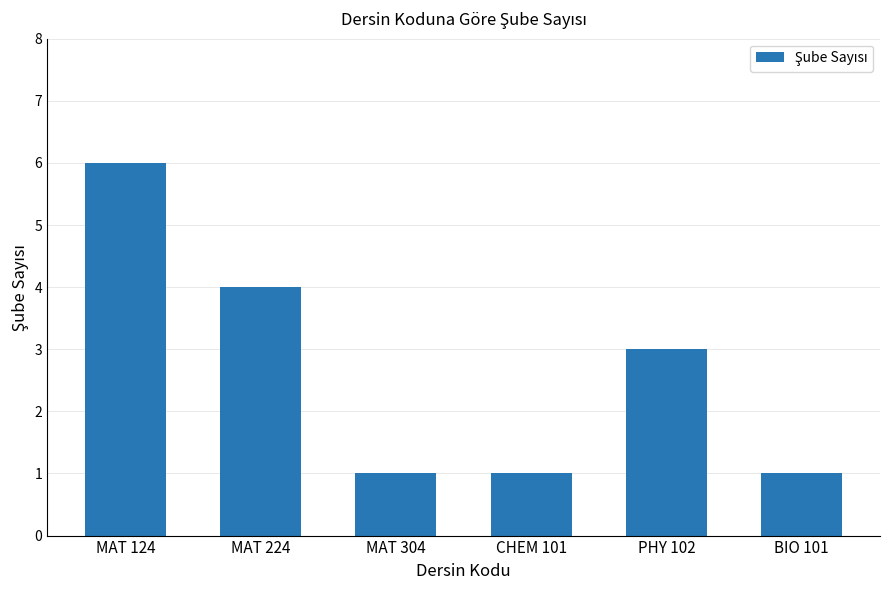

What value does the data have at MAT 304?

1